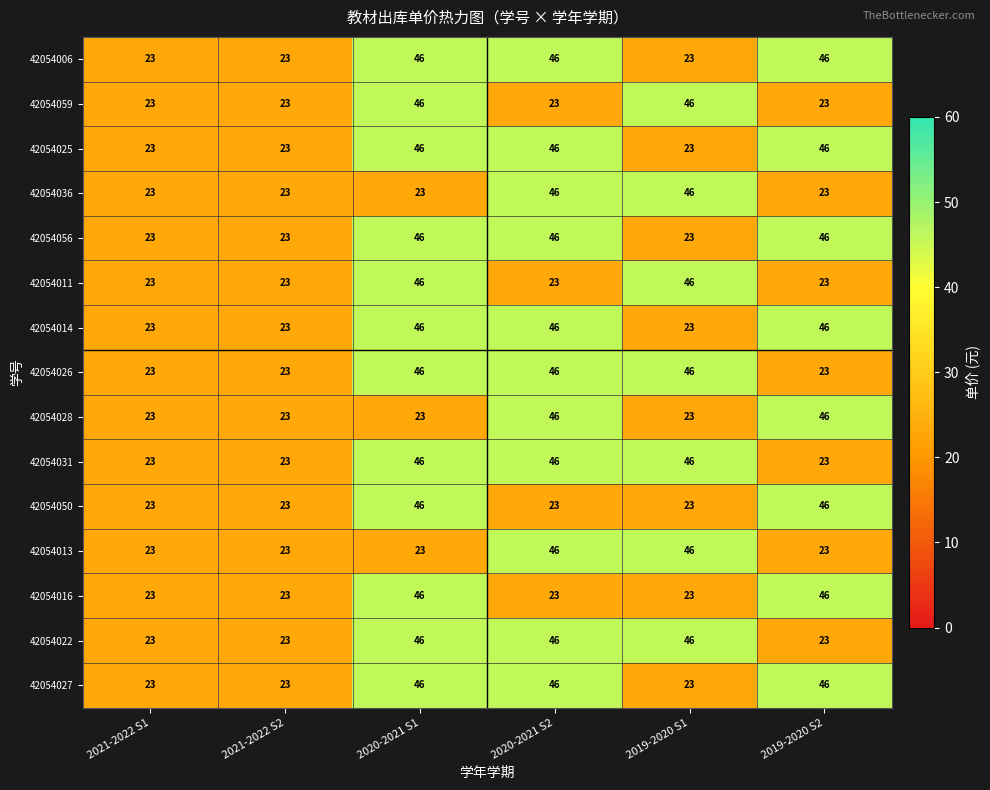

At how many categories does at least one series exceed 37?

4